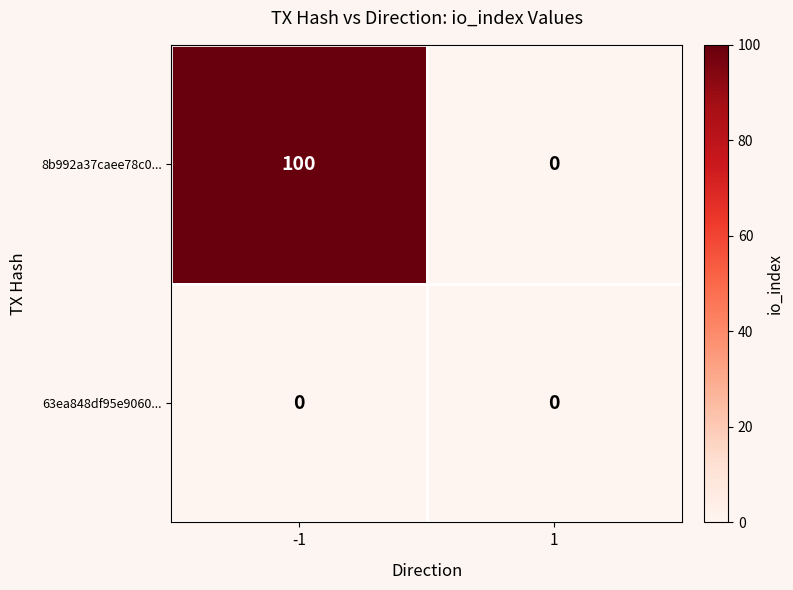

Which series has the largest range (max minus min)?

8b992a37caee78c0...